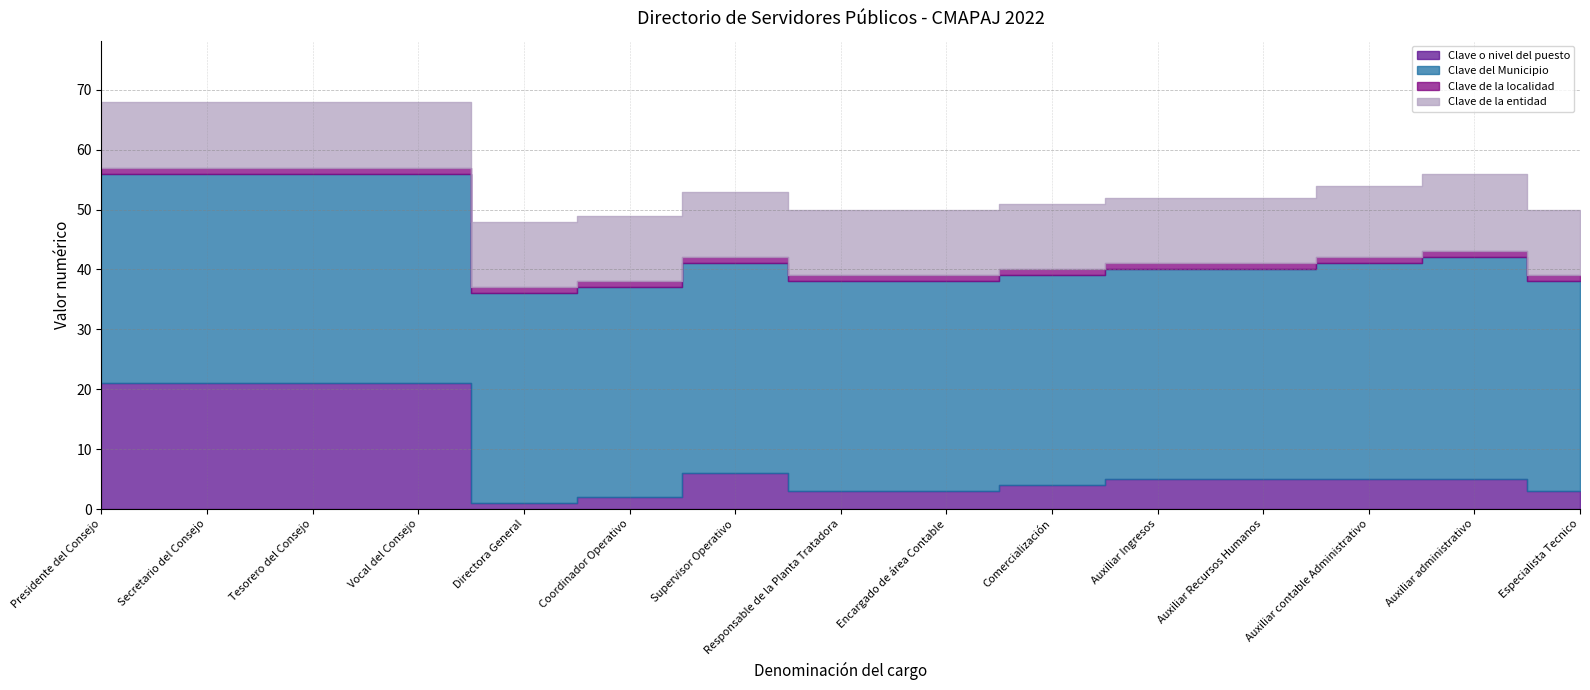

At which category is the sum across all series the highest?

Presidente del Consejo